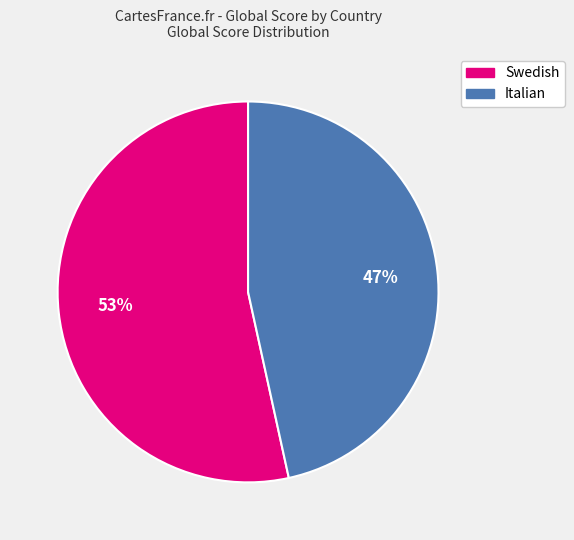

Is there any slice that represents more than half of the pie?

Yes